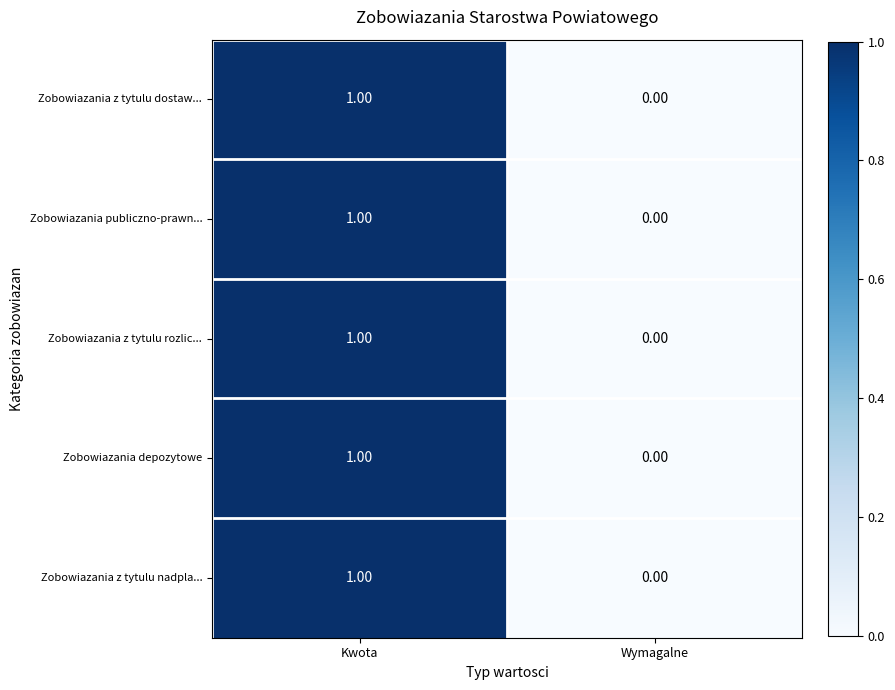

Count the number of categories in the chart.

2